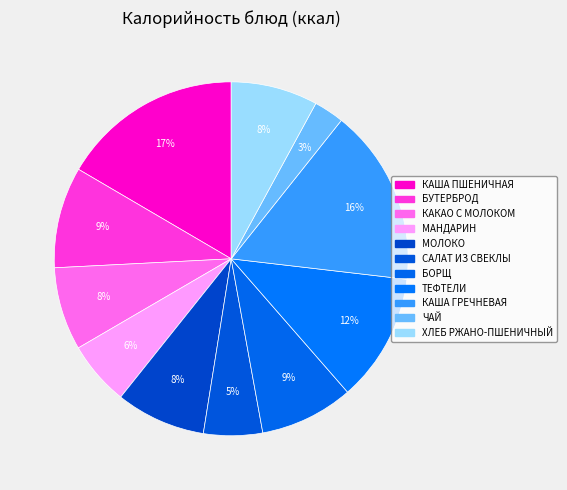

How many slices are in this pie chart?

11